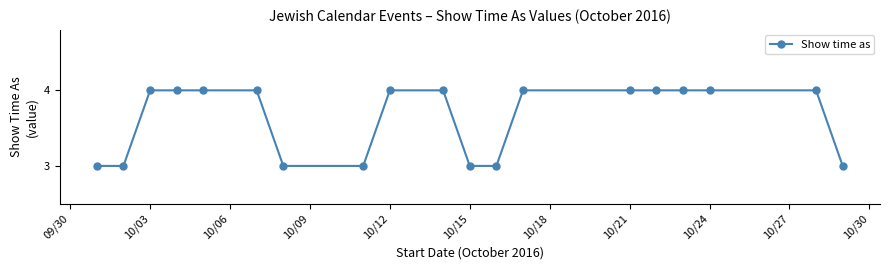

Reading left to right, what are all the values shown in this chart?

3	3	4	4	4	4	3	3	4	4	3	3	4	4	4	4	4	4	3